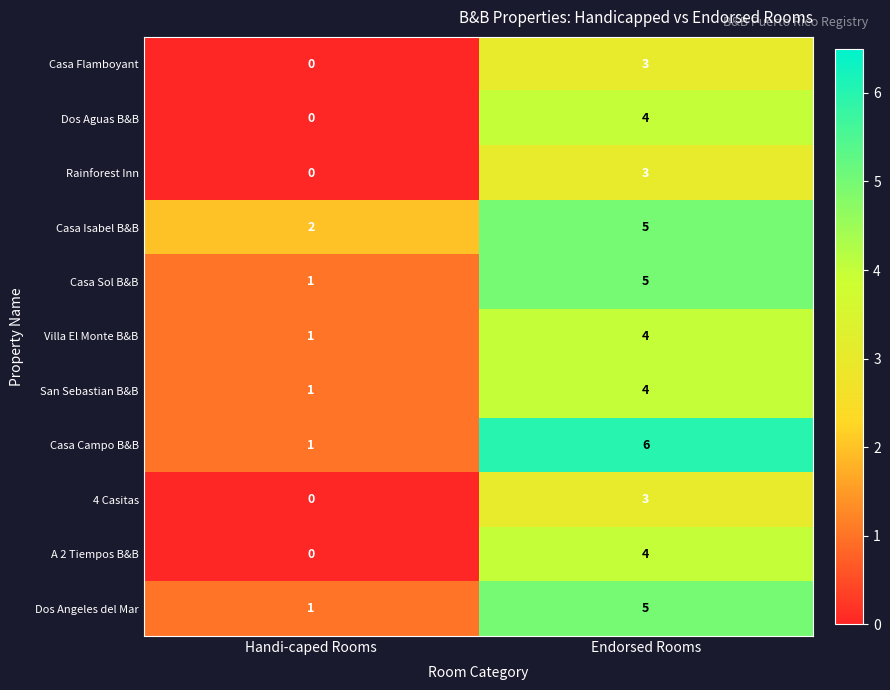

What is the total value across all series at Handi-caped Rooms?

7